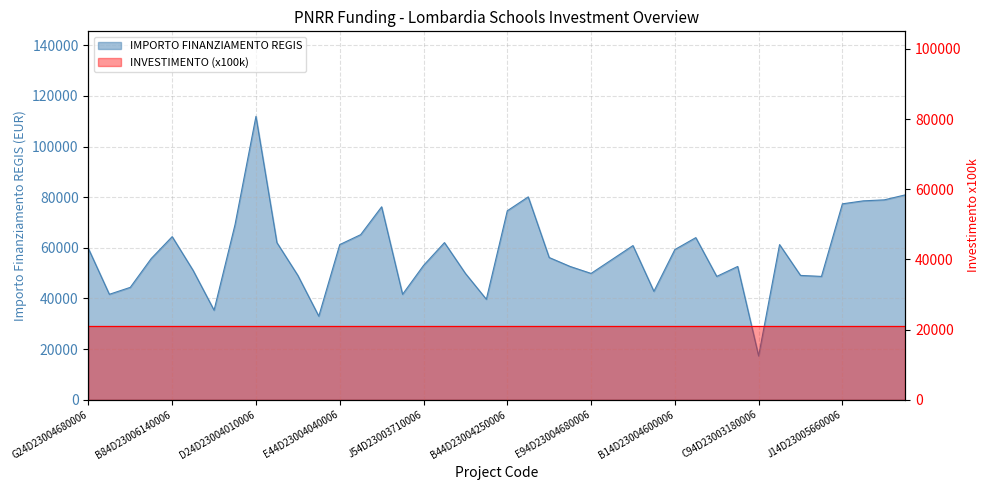

True or false: there are more than 1 points higher than both neighbors.

True